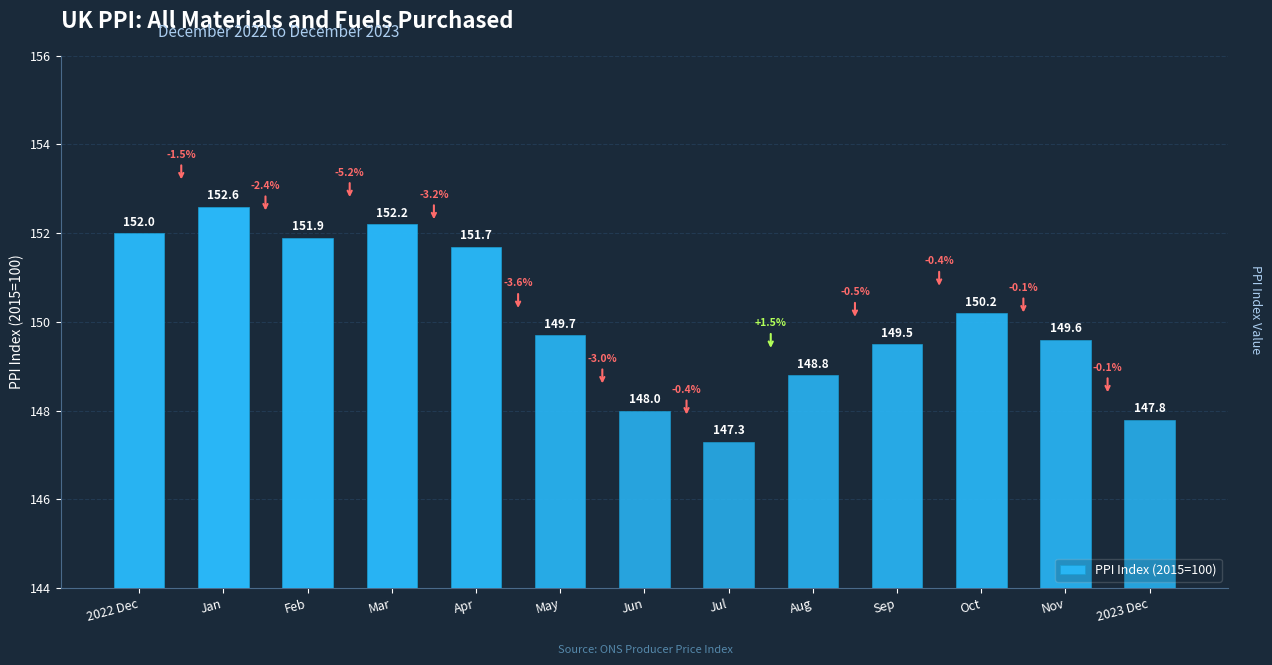

Read the value at Sep.

149.5